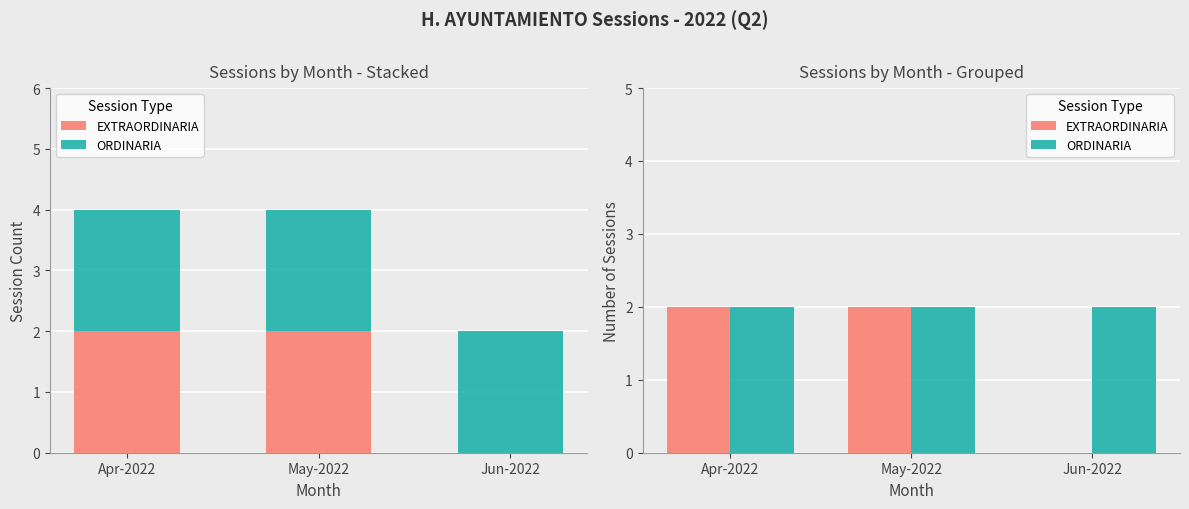

Where is EXTRAORDINARIA nearest to the value 1?

Apr-2022